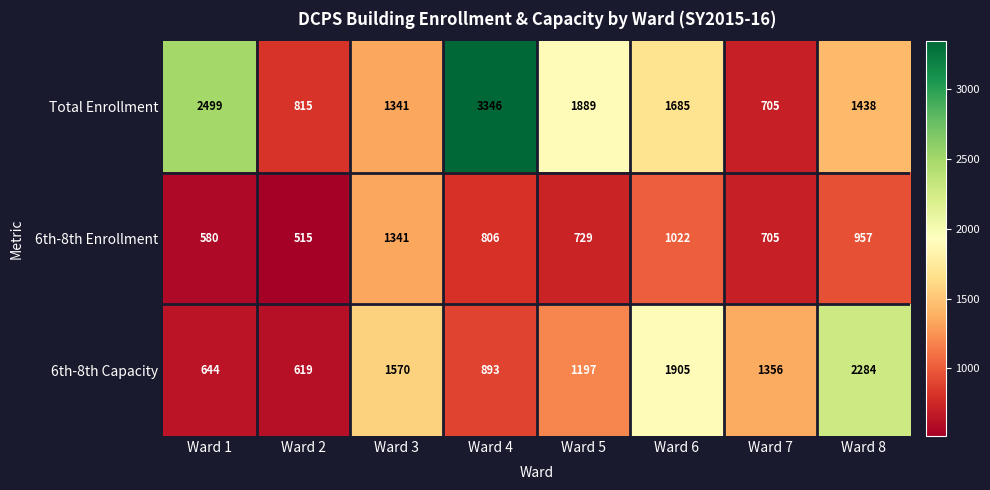

Rank the categories by 6th-8th Enrollment value from lowest to highest.

Ward 2, Ward 1, Ward 7, Ward 5, Ward 4, Ward 8, Ward 6, Ward 3